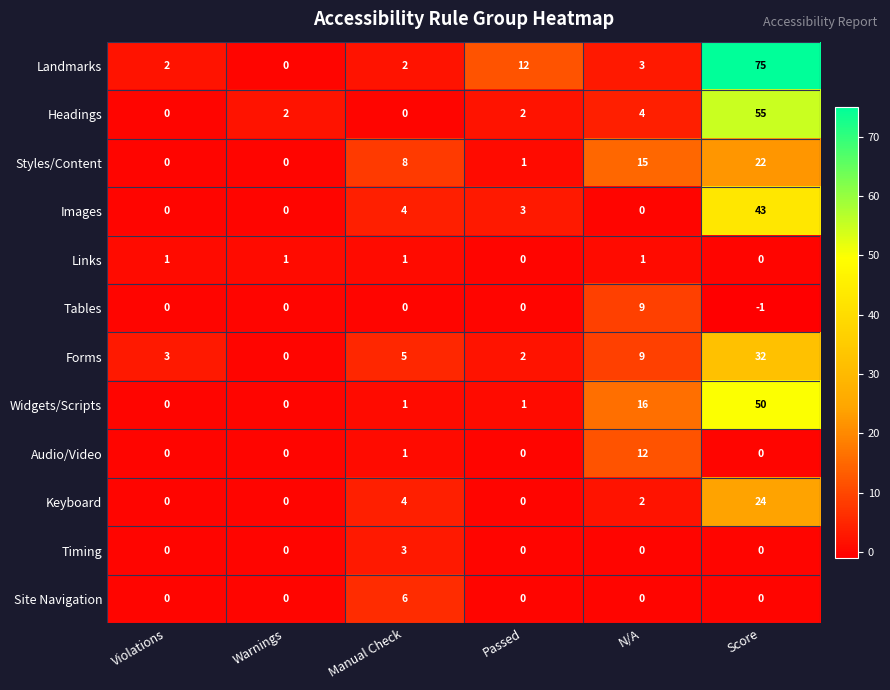

Is it true that Tables equals 7 at Violations?

False